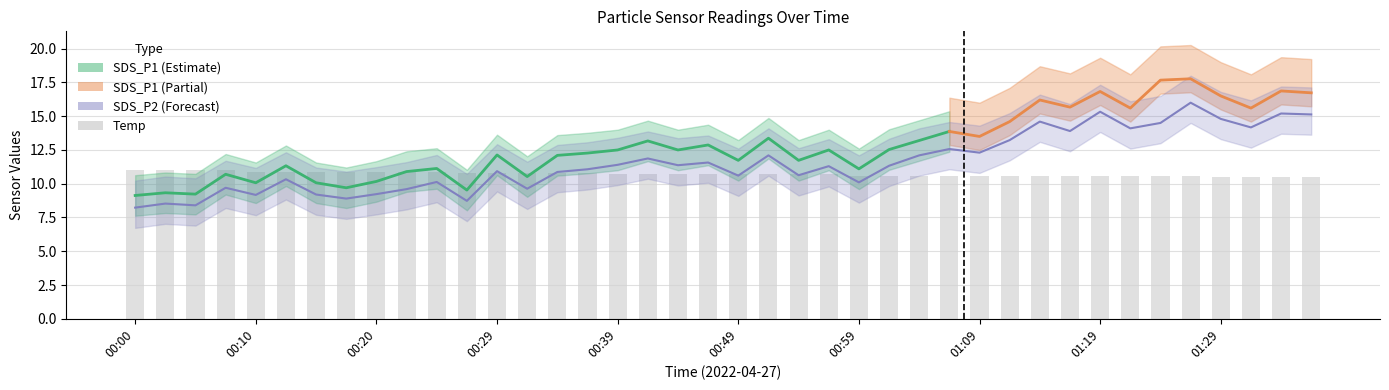

Which category has the highest value across all series?

01:26